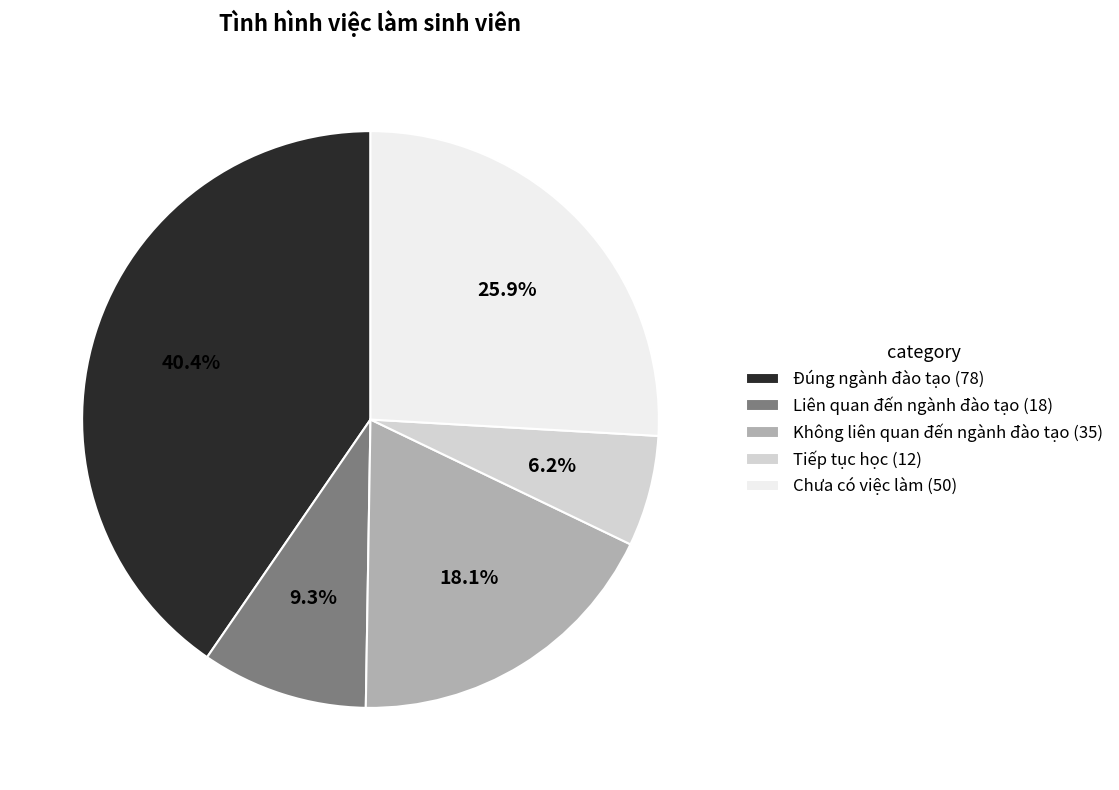

How many segments does this pie chart have?

5